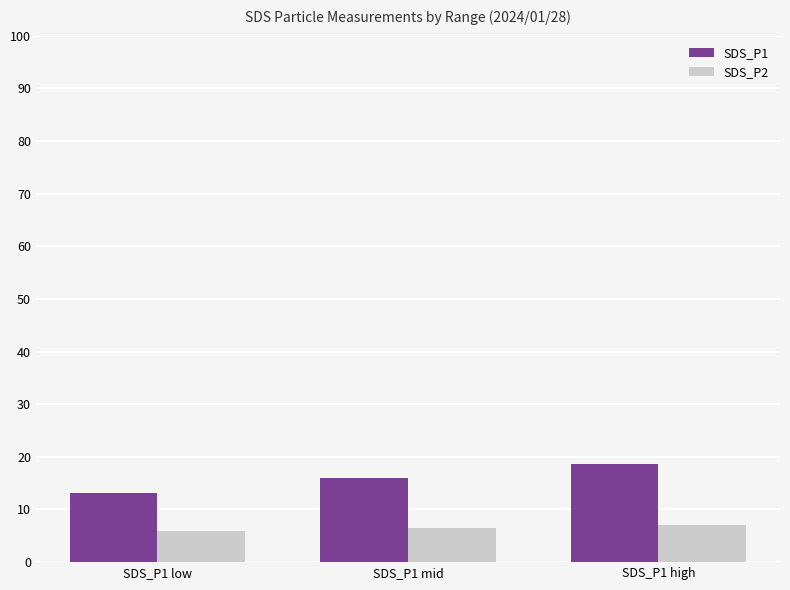

At SDS_P1 mid, list the series in order from largest to smallest.

SDS_P1, SDS_P2